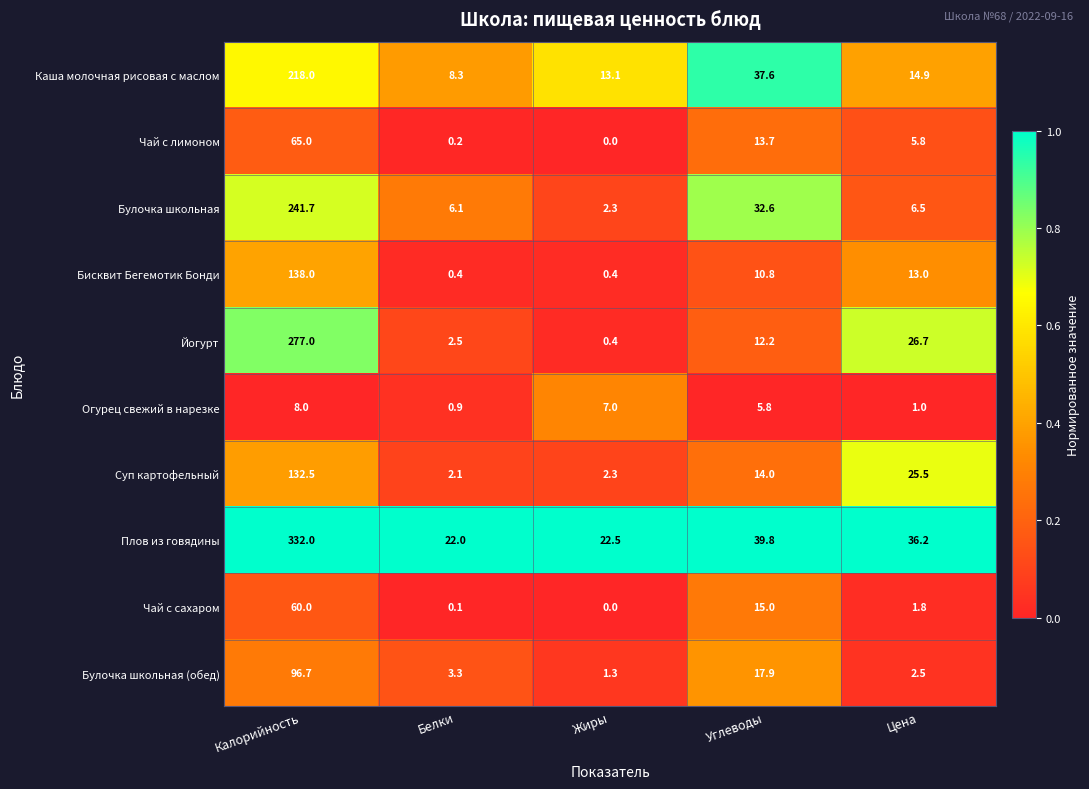

How many data points does each series have?

5